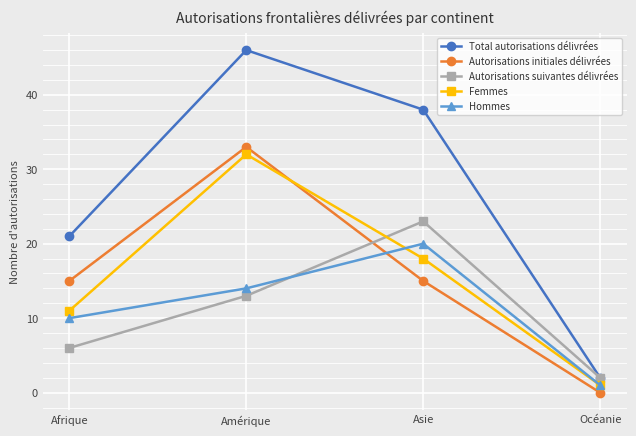

How many lines are shown in the chart?

5